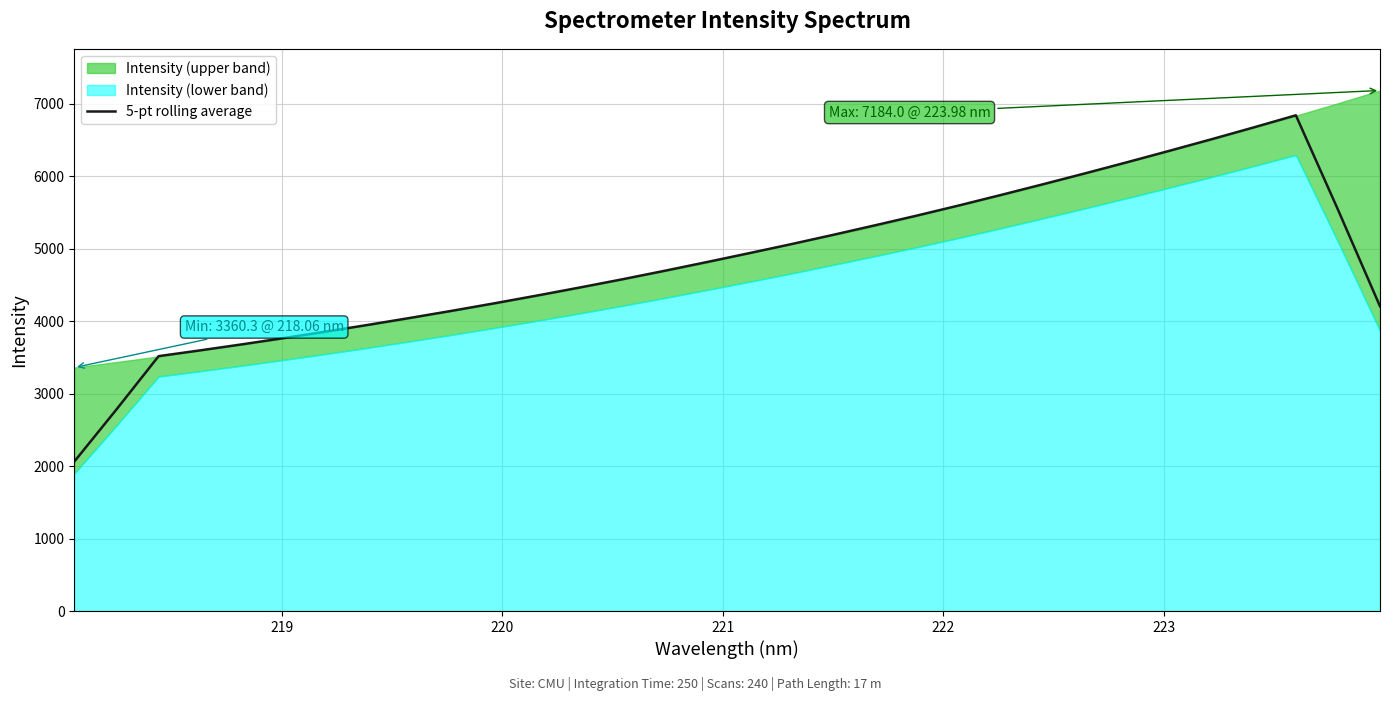

What is the highest value of the 5-pt rolling average series?

6841.3